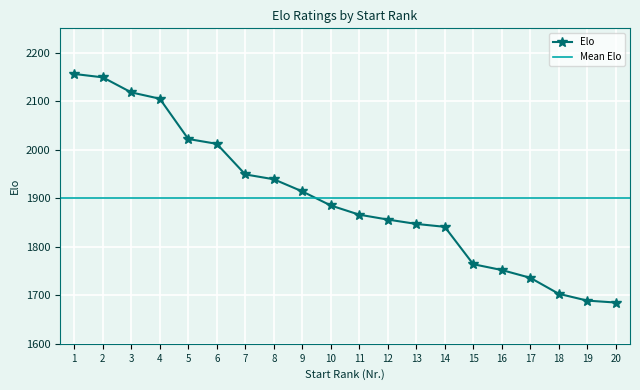

What is the average value?

1899